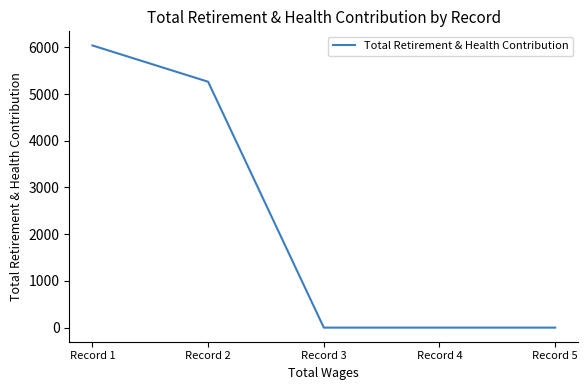

Reading left to right, what are all the values shown in this chart?

Record 1=6040	Record 2=5263	Record 3=0	Record 4=0	Record 5=0